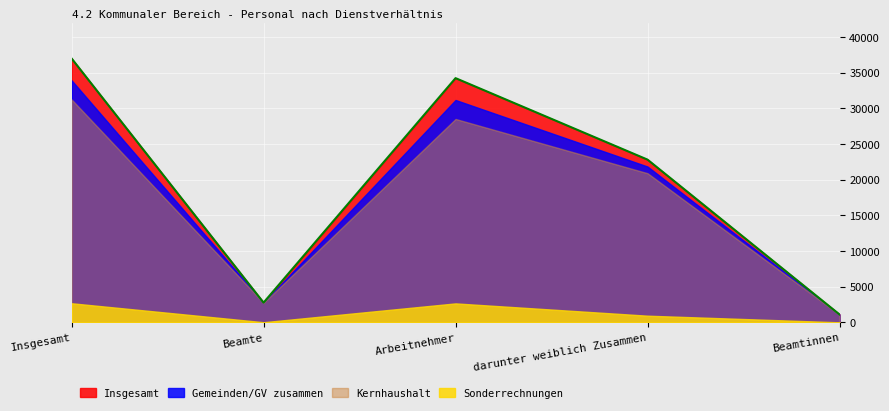

At which label is Gemeinden/GV zusammen closest to 17525?

darunter weiblich Zusammen